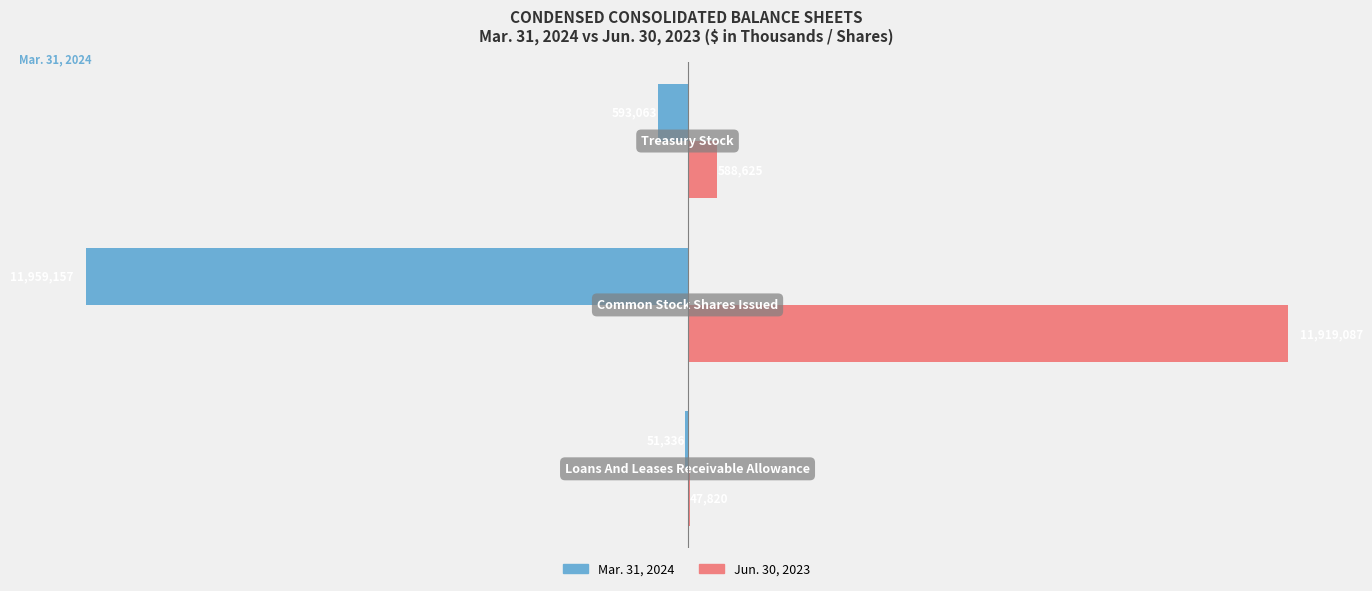

Which series has the largest total across all categories?

Jun. 30, 2023